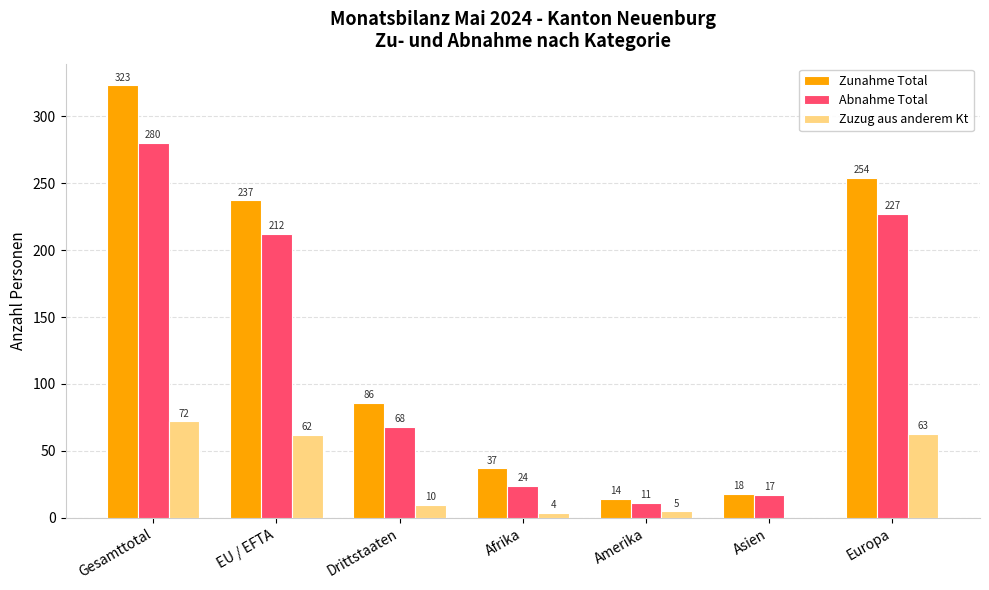

What is the highest value of the Zuzug aus anderem Kt series?

72